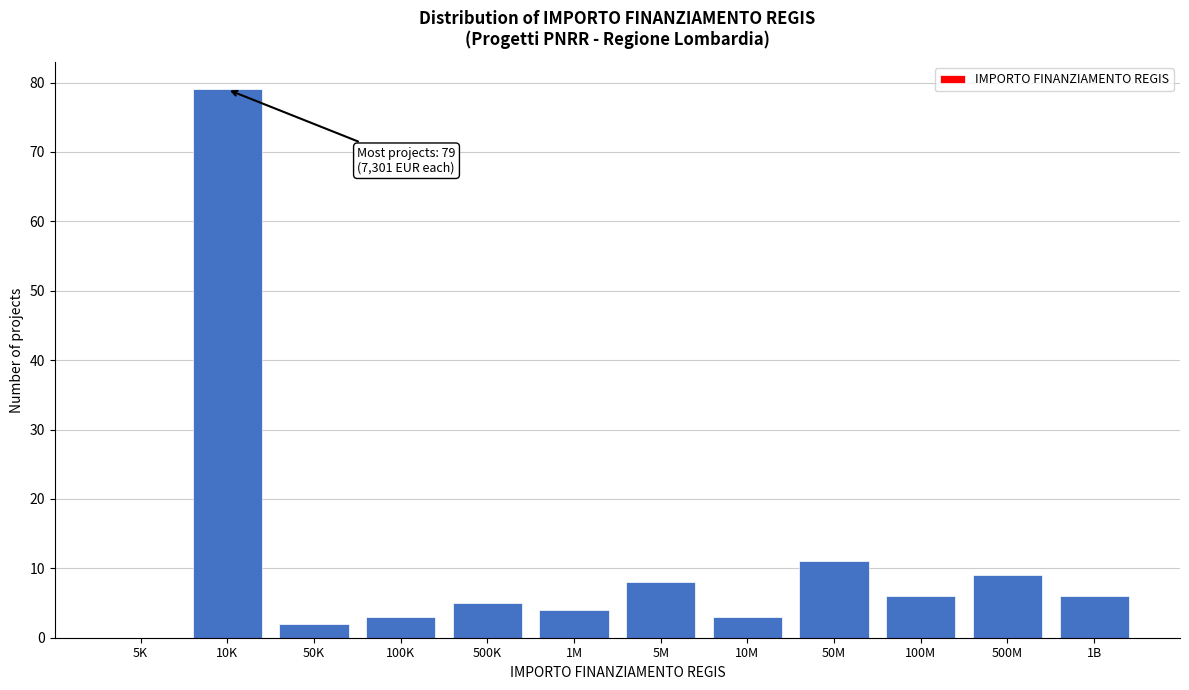

Reading left to right, what are all the values shown in this chart?

5K=0	10K=79	50K=2	100K=3	500K=5	1M=4	5M=8	10M=3	50M=11	100M=6	500M=9	1B=6